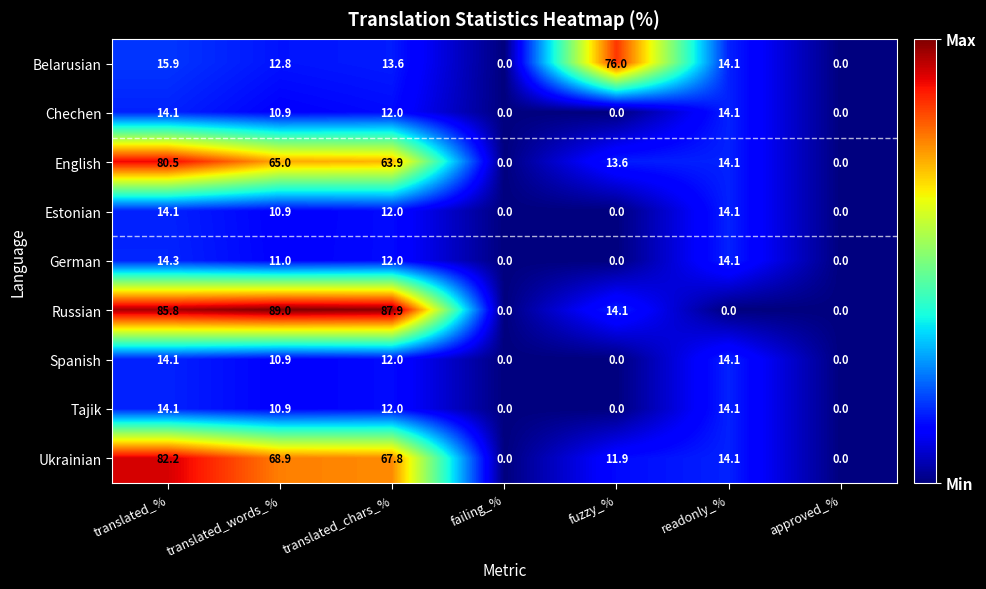

At how many categories does at least one series exceed 56?

4